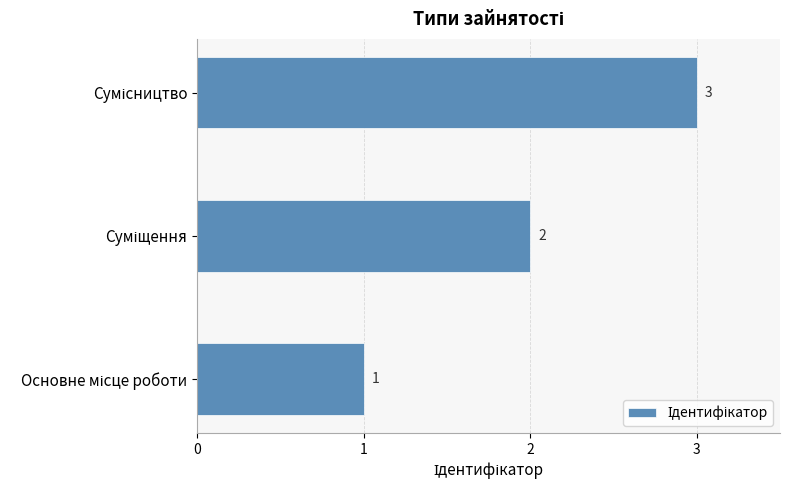

What is the maximum value shown in the chart?

3